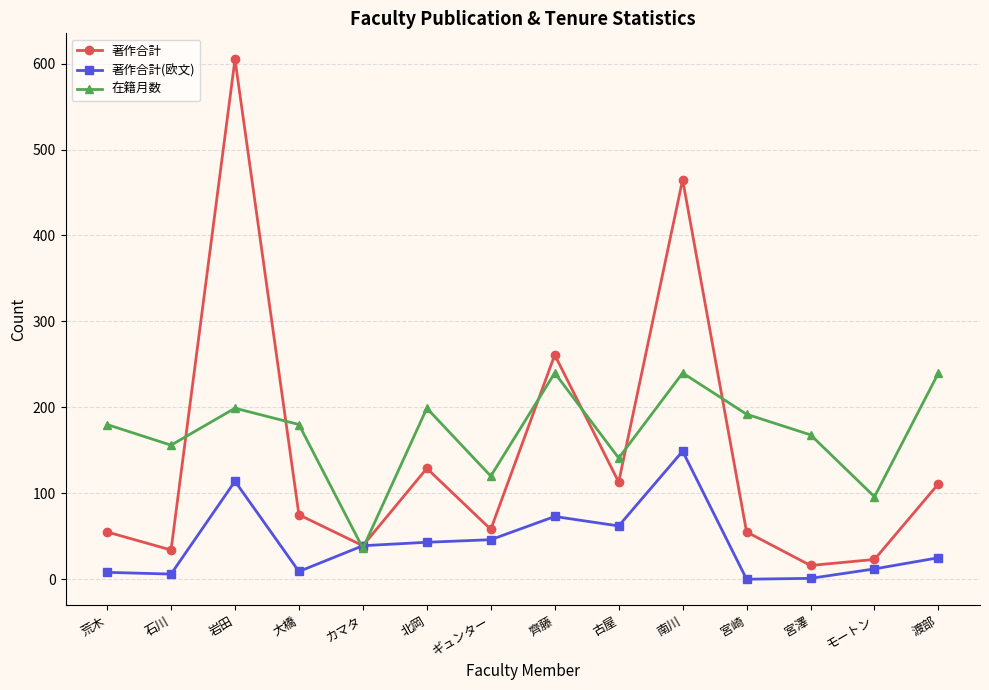

How many data points in 著作合計(欧文) are less than 39?

7